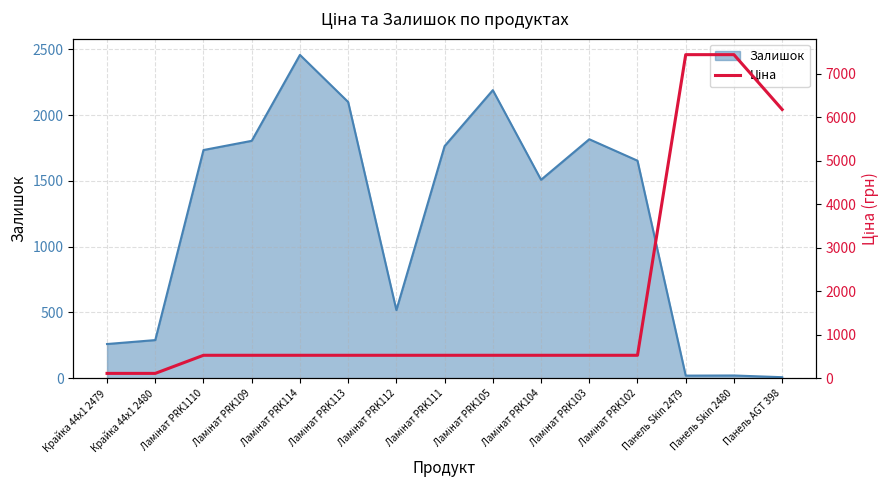

The Залишок series shows 8 at Панель AGT 398. True or false?

True